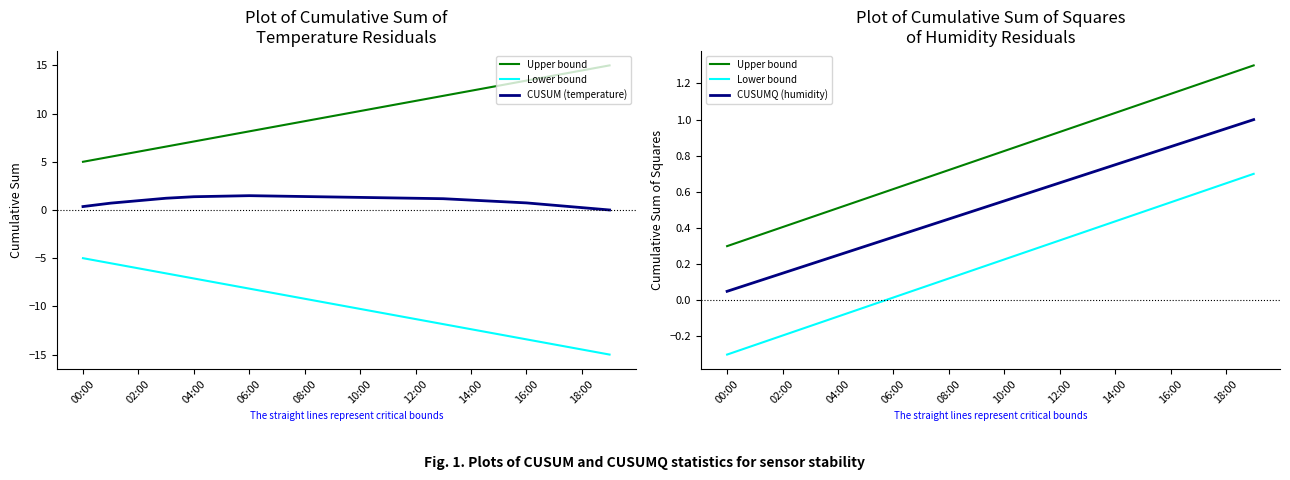

True or false: CUSUM (temperature) has a value of 1.0 at 16:00.

False